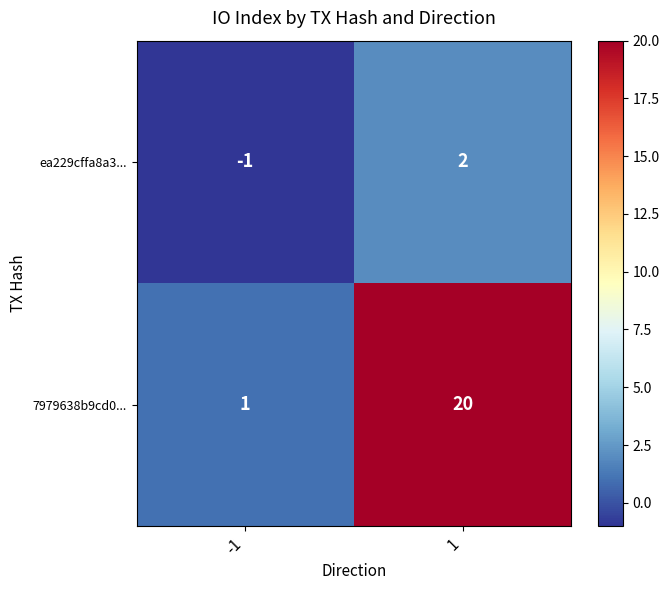

Reading right to left, transcribe all the data shown in this chart.

ea229cffa8a3...: 2	-1
7979638b9cd0...: 20	1